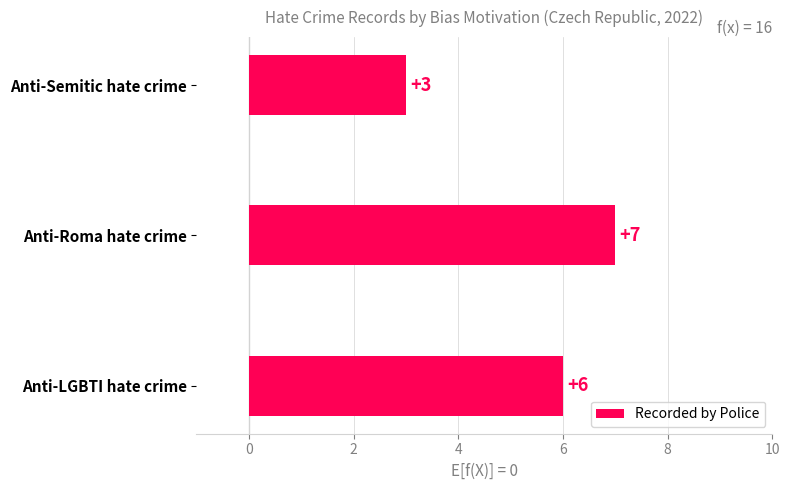

Reading bottom to top, extract all data points from this chart.

Anti-LGBTI hate crime=6	Anti-Roma hate crime=7	Anti-Semitic hate crime=3